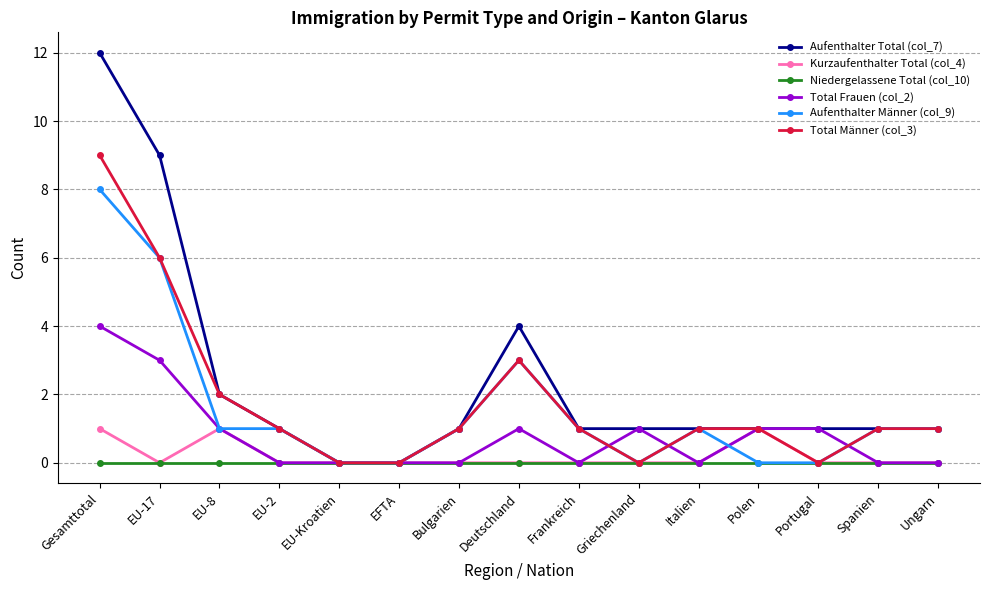

Where is the first local maximum for Total Männer (col_3)?

Deutschland